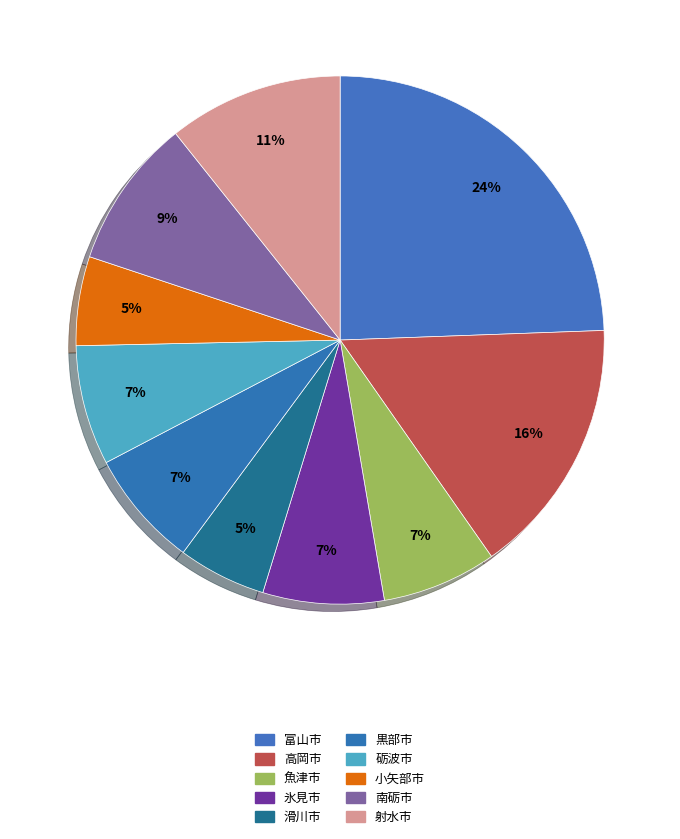

Is it true that 砺波市 is 7% of the pie?

True